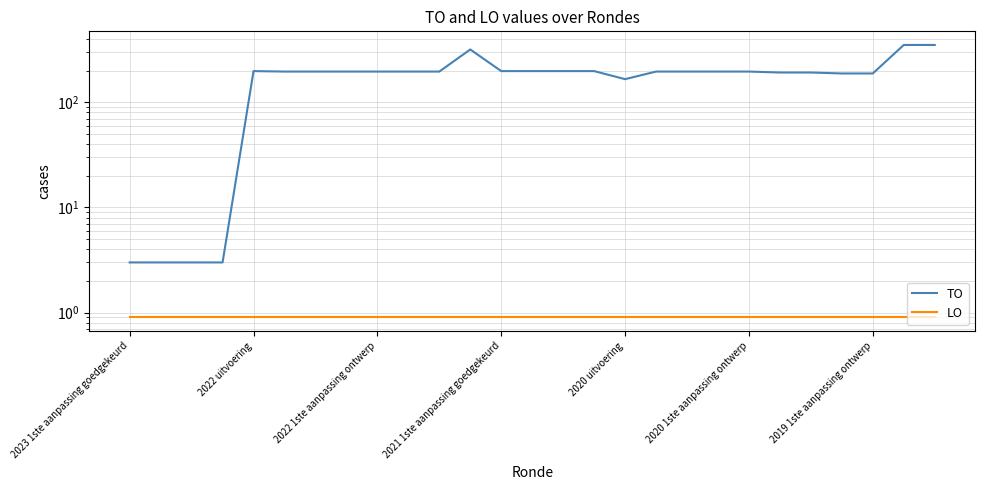

Does the chart have visible grid lines?

Yes